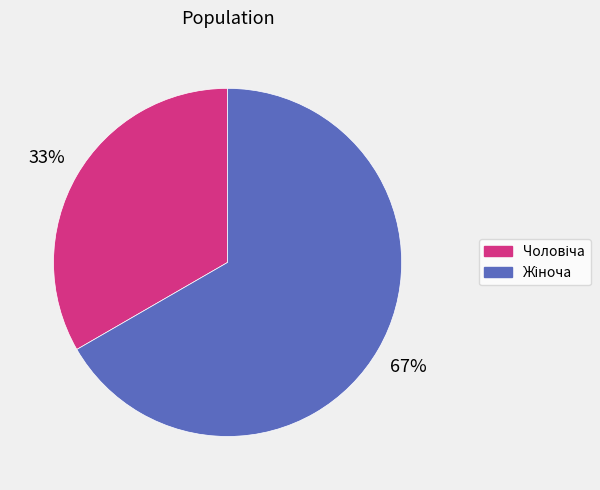

To the nearest percent, what is the average slice percentage?

50%